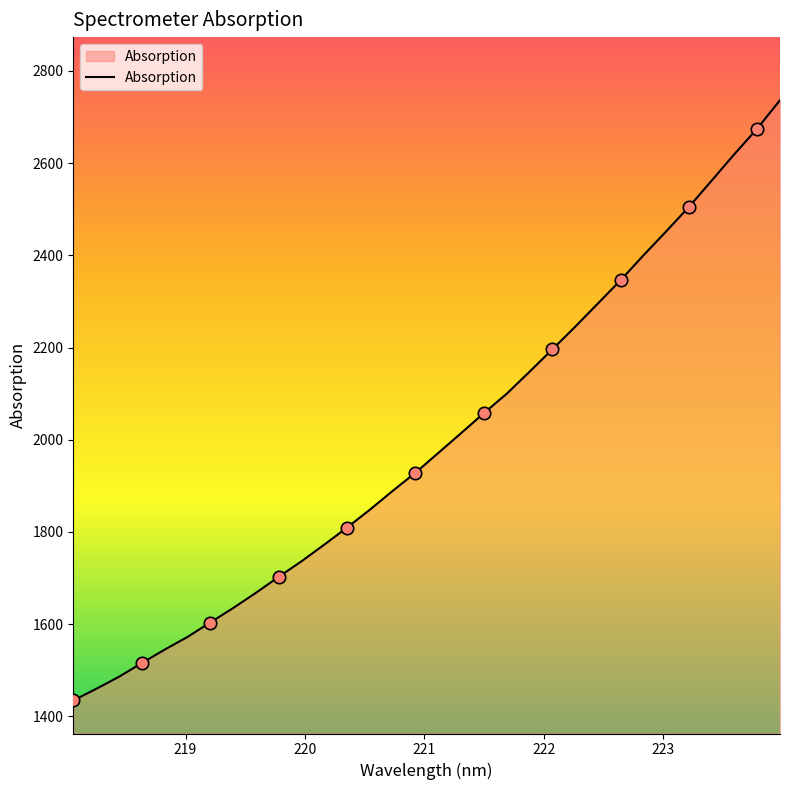

What is the greatest value displayed?

2736.7